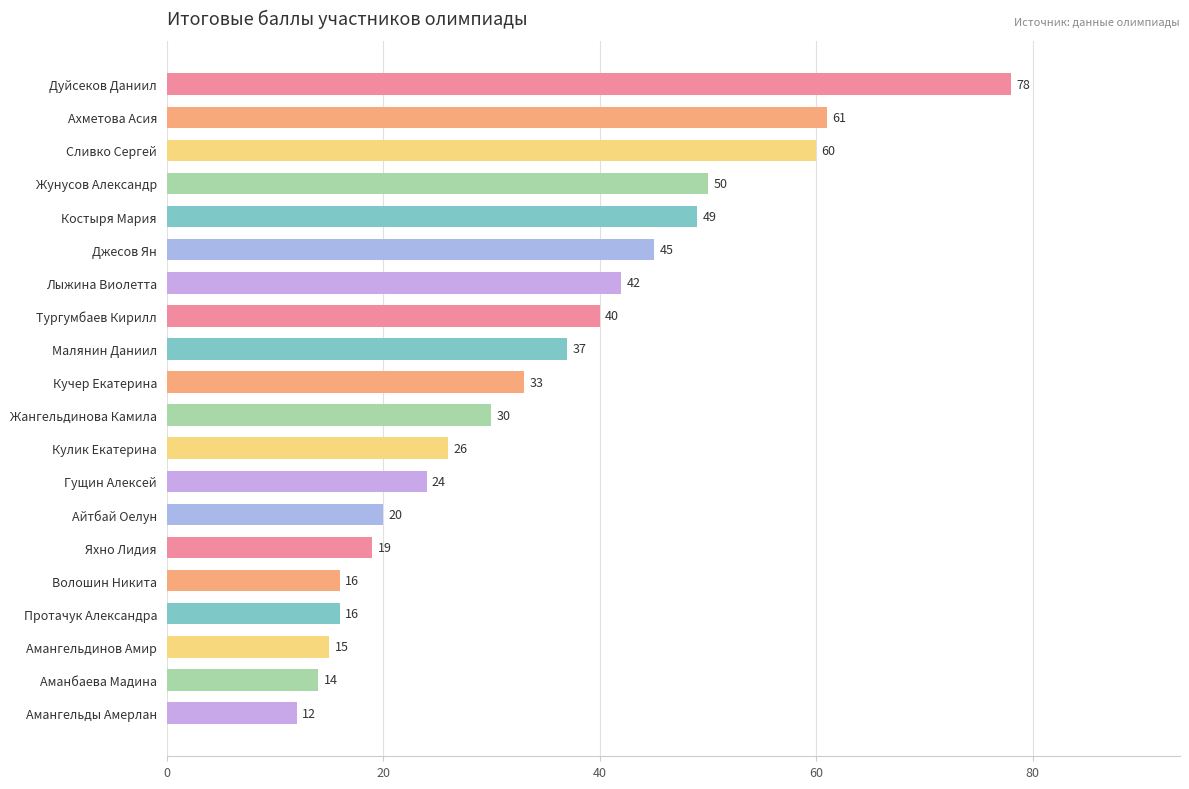

What is the average value?

34